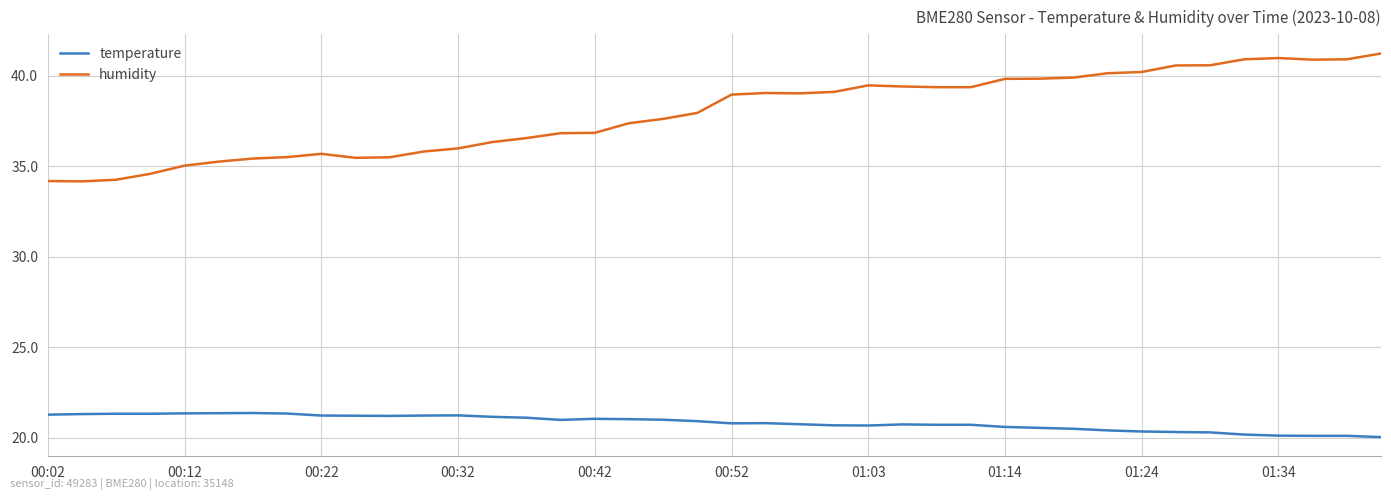

Which series has the largest total across all categories?

humidity